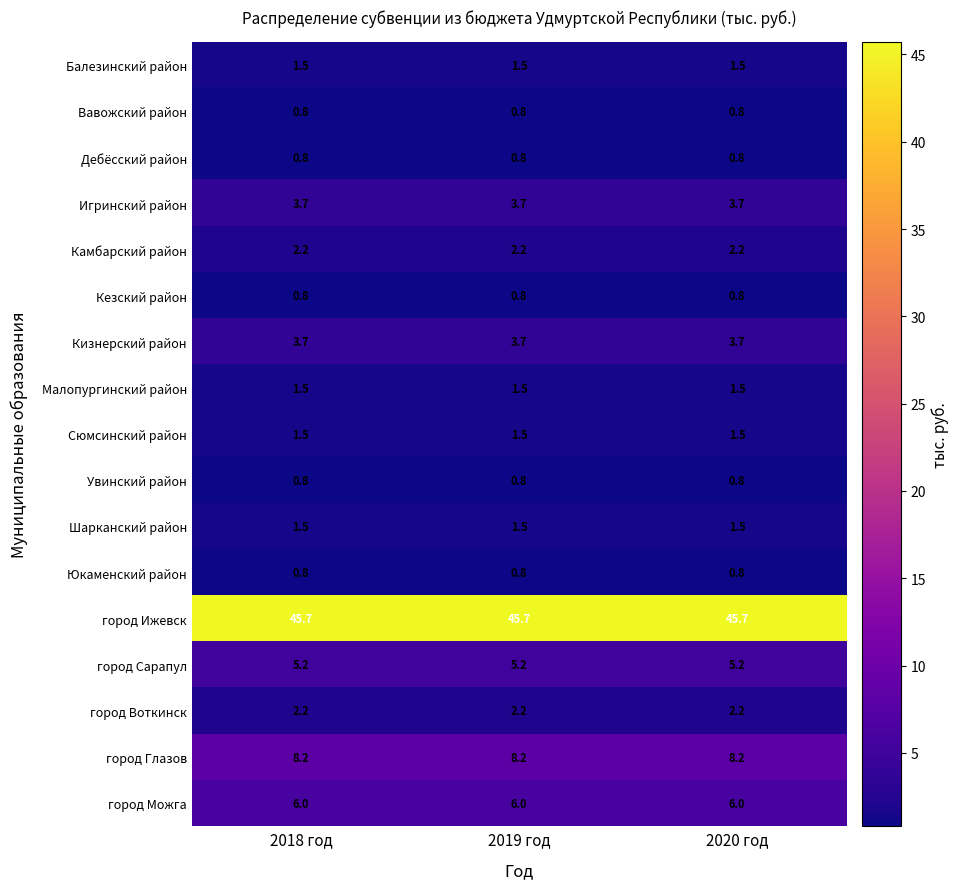

The Кизнерский район series shows 5.8 at 2019 год. True or false?

False